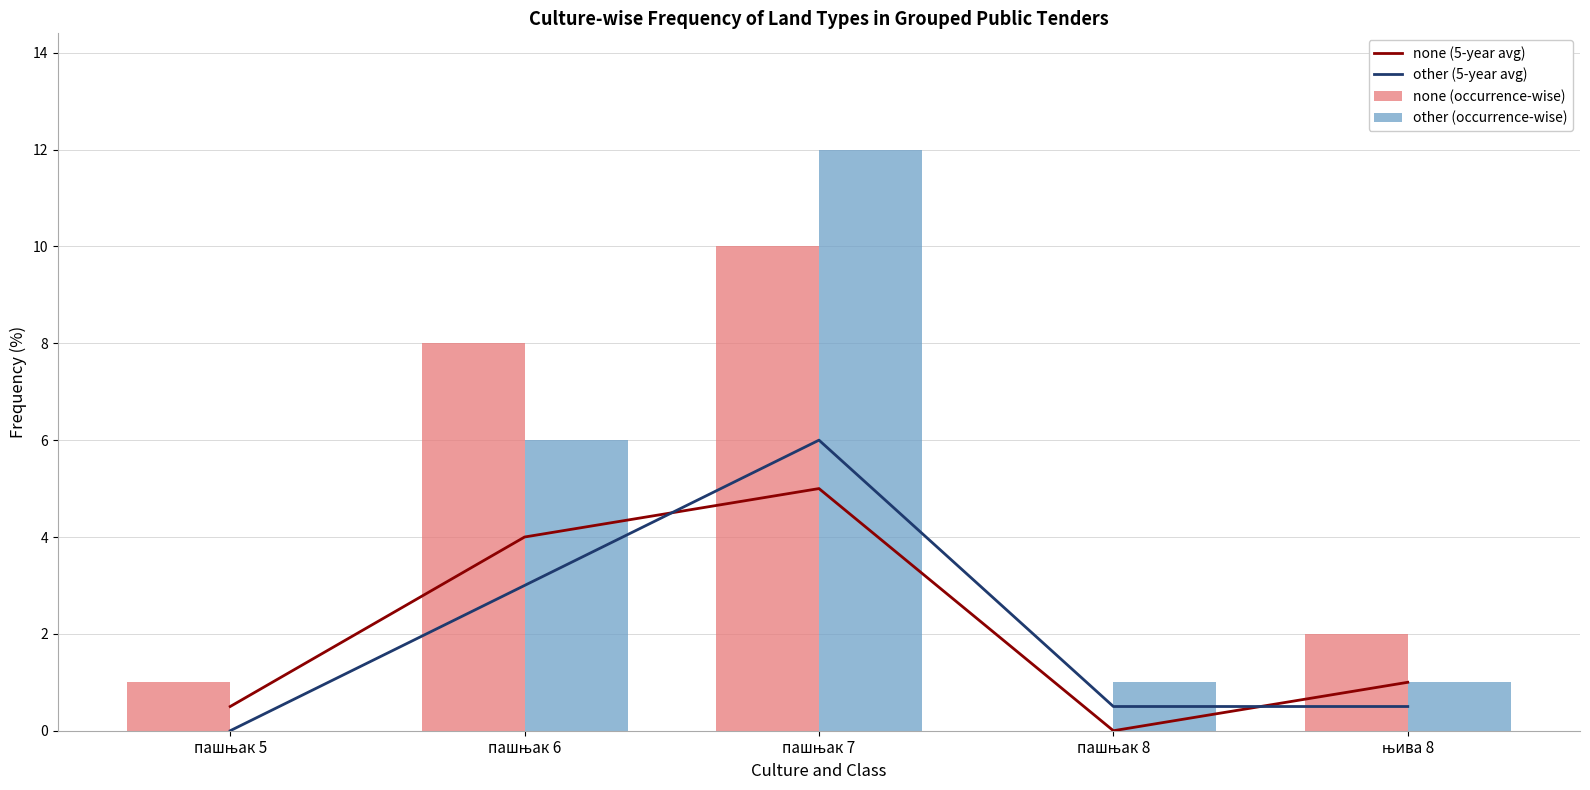

The value of other (5-year avg) at пашњак 8 is 0.3. True or false?

False